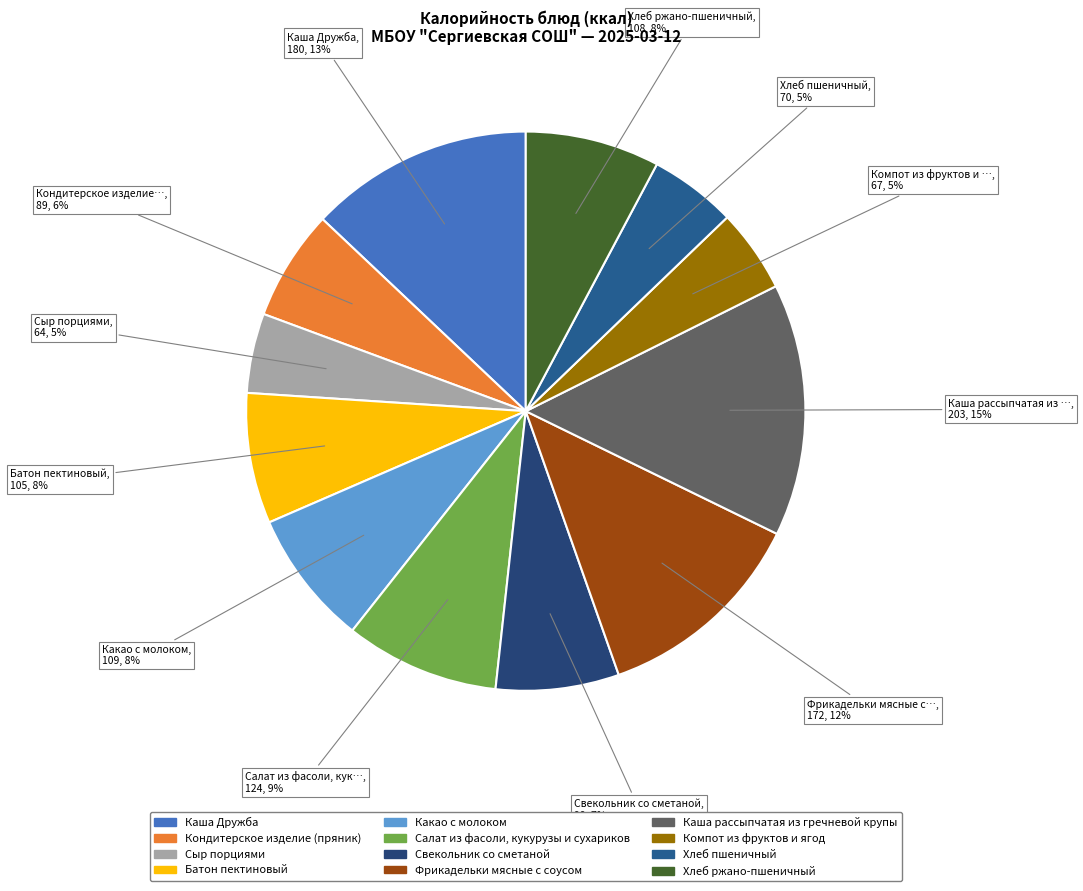

How much of the chart is everything except Какао с молоком?

92.2%